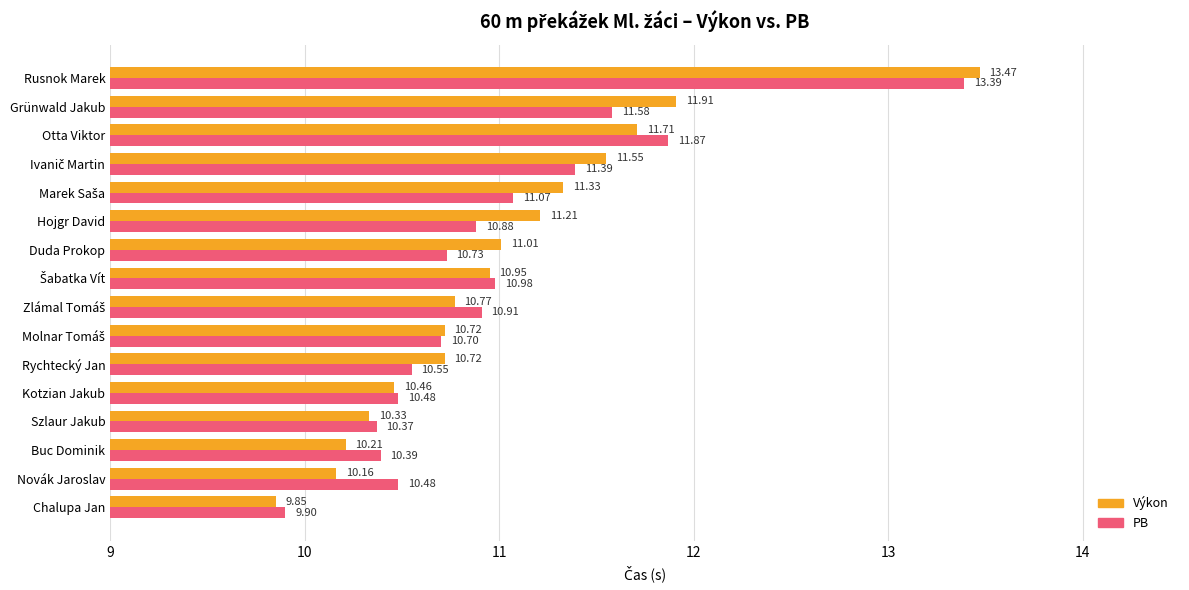

What is the greatest value displayed?

13.5